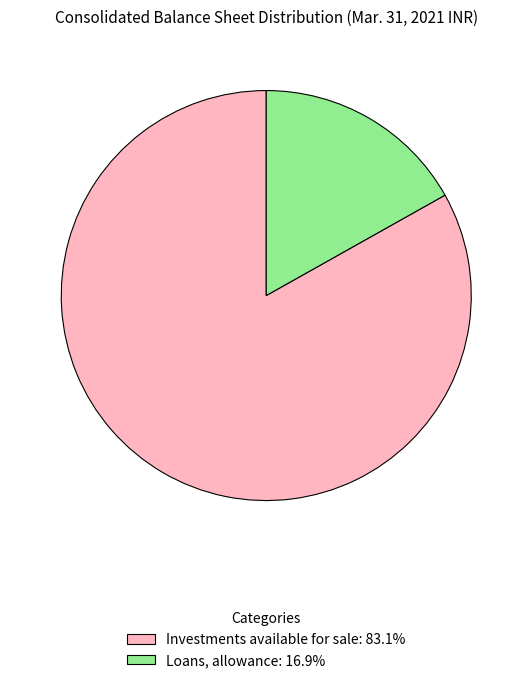

True or false: Loans, allowance accounts for 6% of the total.

False